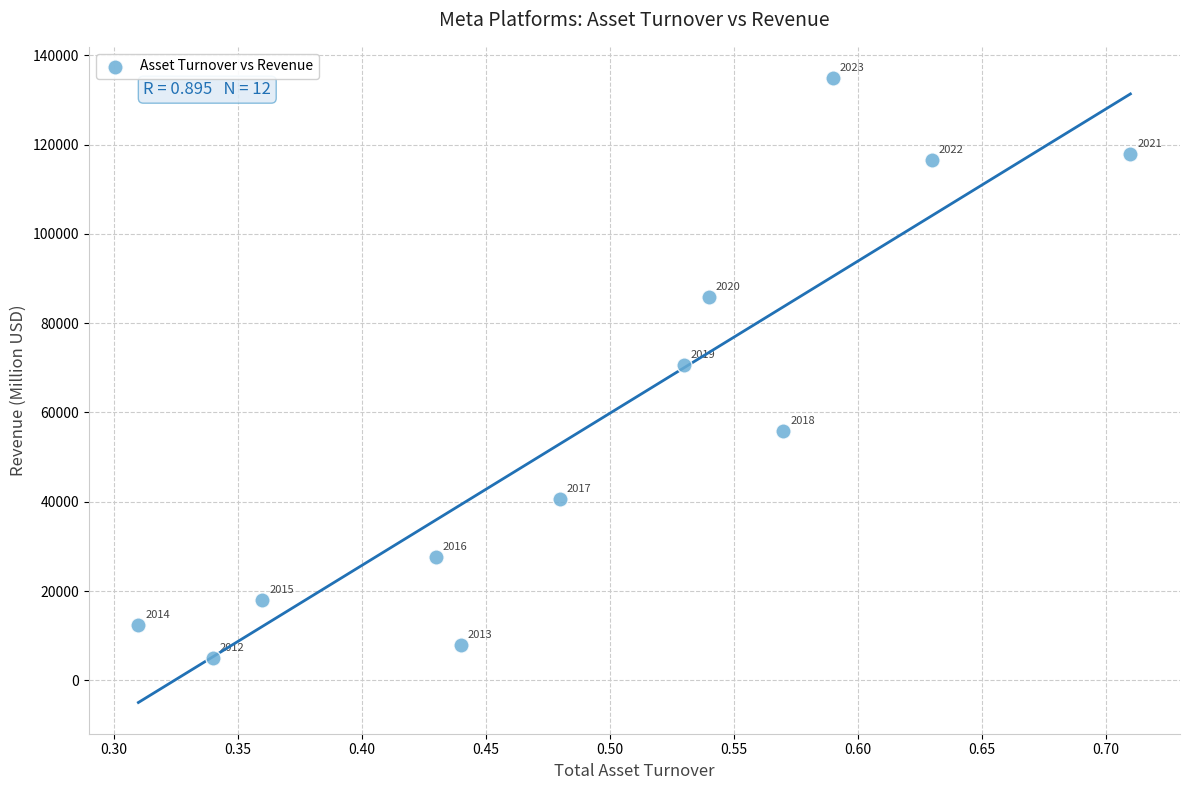

What is the range of Y values (max minus min)?

129813